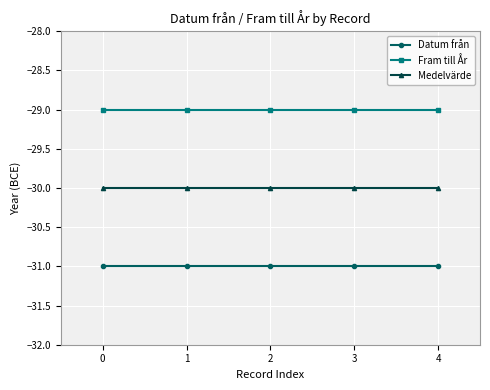

True or false: Datum från has more than 2 interior local peaks.

False